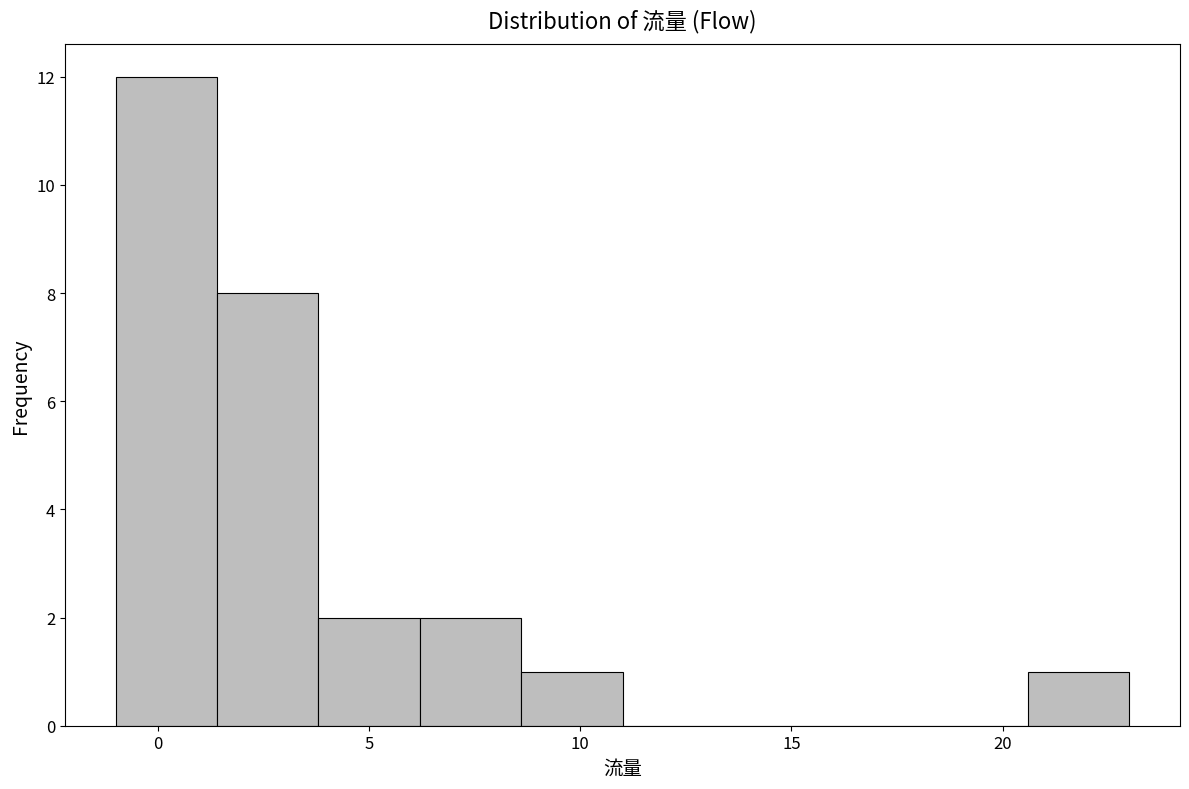

Over which range of the x-axis is the bar tallest?

-1.0 to 1.4